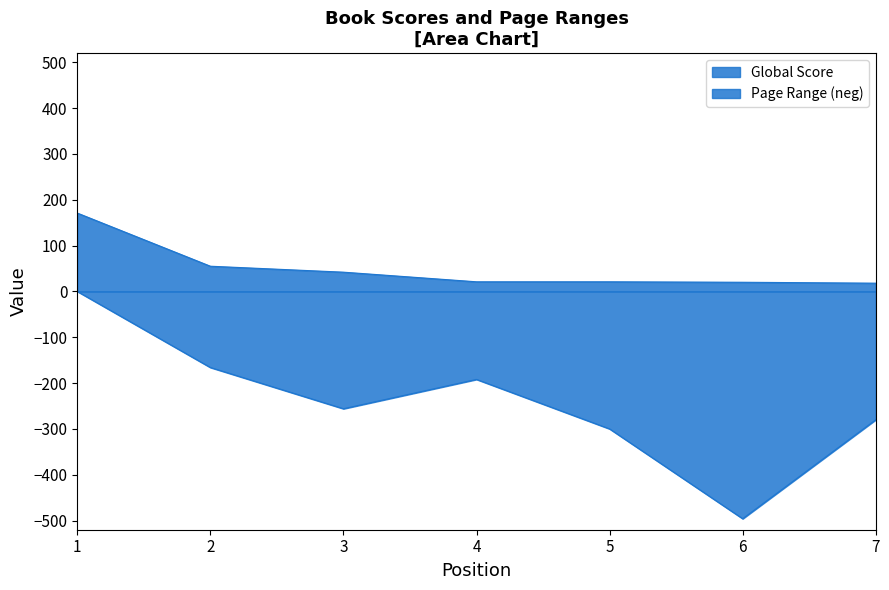

True or false: Global Score has more than 2 points higher than both neighbors.

False